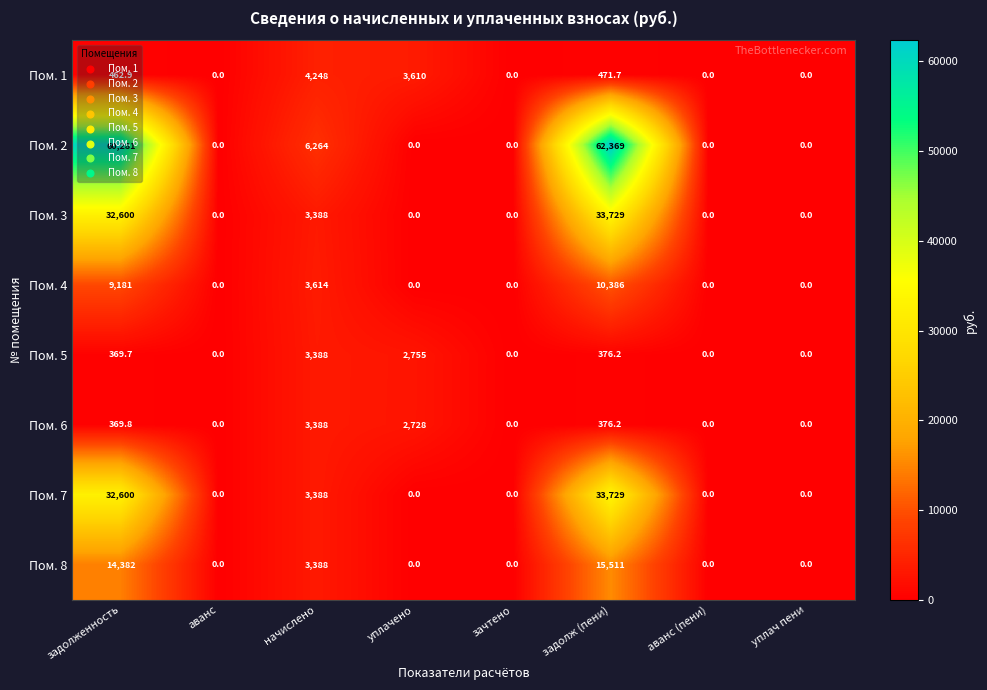

Which series has the largest total across all categories?

Пом. 2